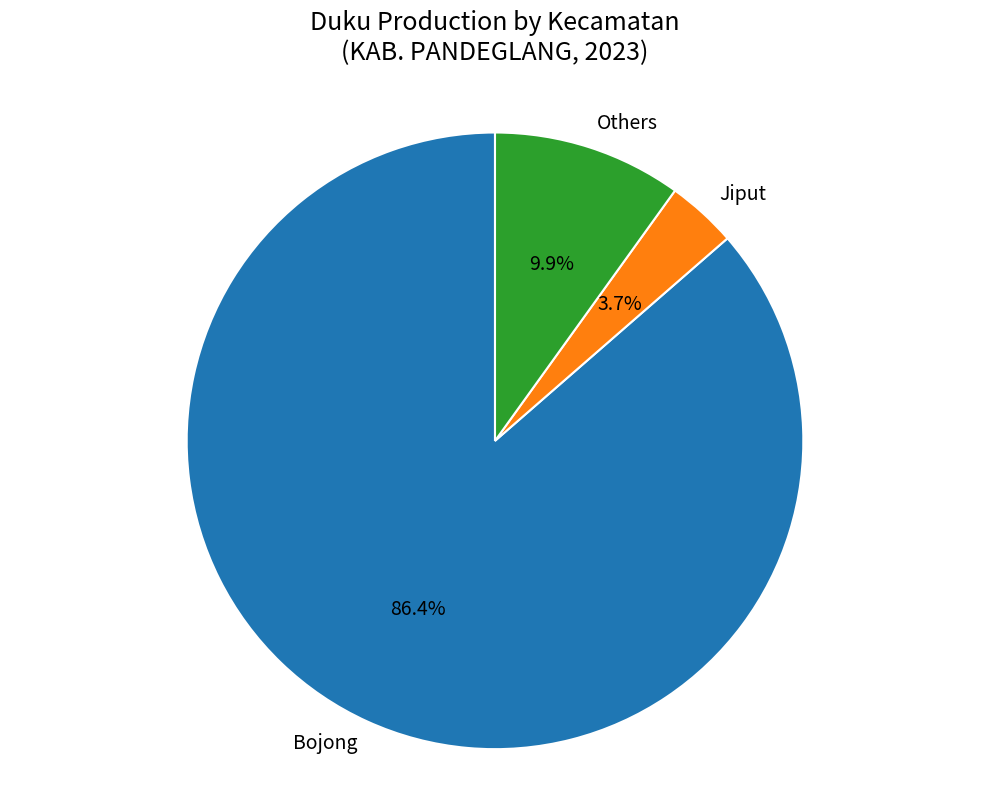

To the nearest percent, what is the average slice percentage?

33%